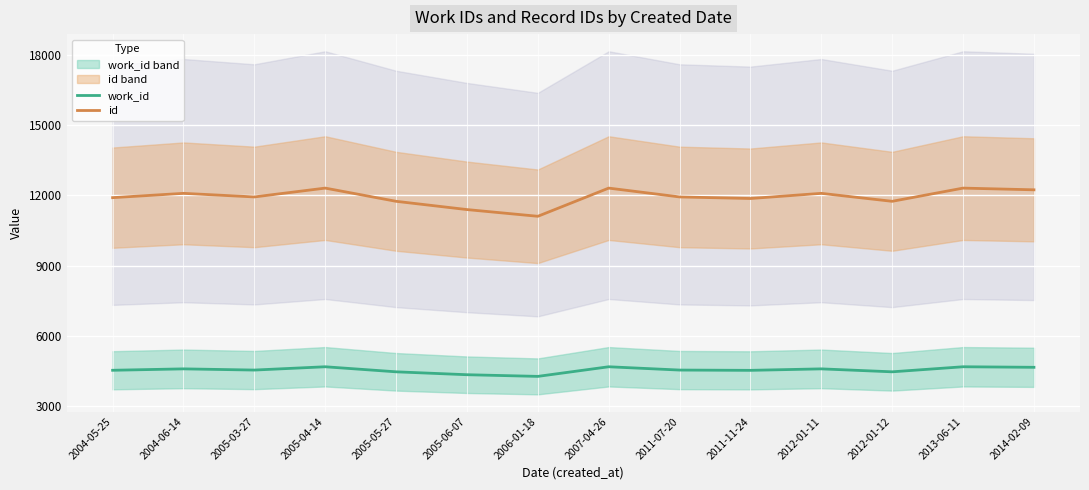

List the labels in order of work_id value, smallest first.

2006-01-18, 2005-06-07, 2005-05-27, 2012-01-12, 2011-11-24, 2004-05-25, 2005-03-27, 2011-07-20, 2004-06-14, 2012-01-11, 2014-02-09, 2005-04-14, 2007-04-26, 2013-06-11